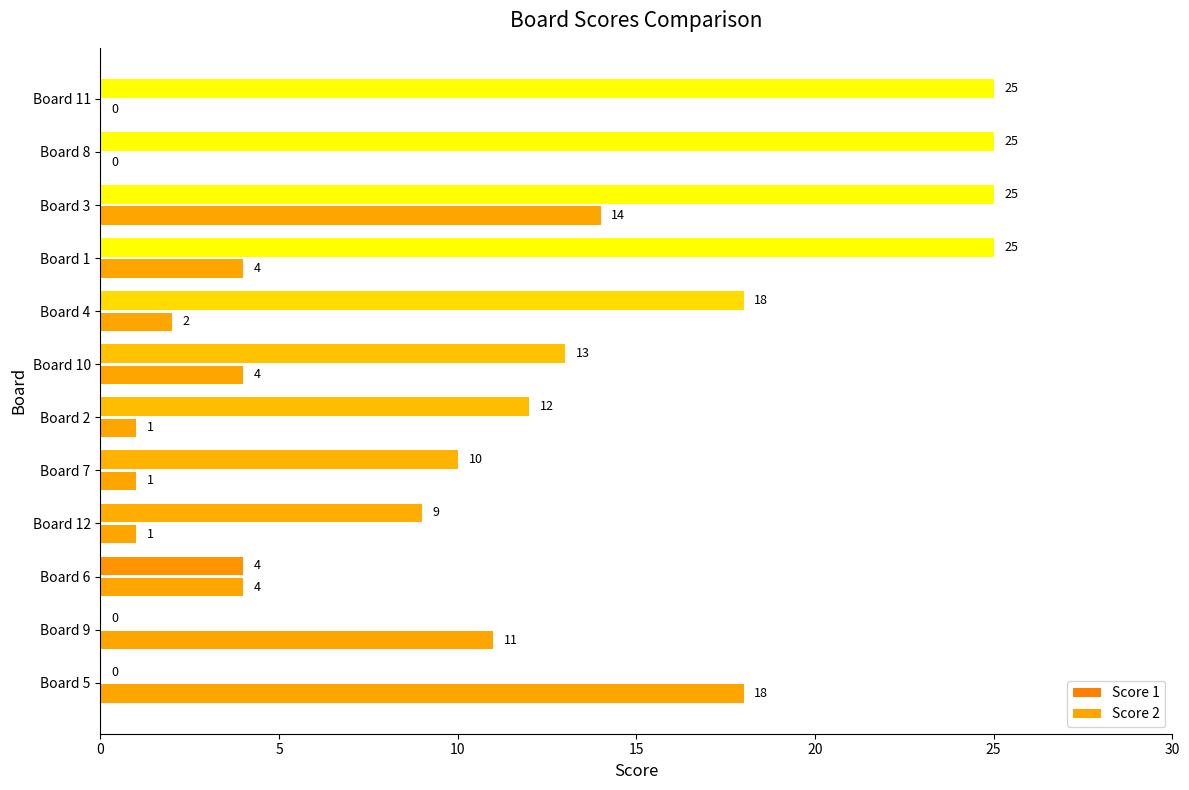

Count the number of categories in the chart.

12